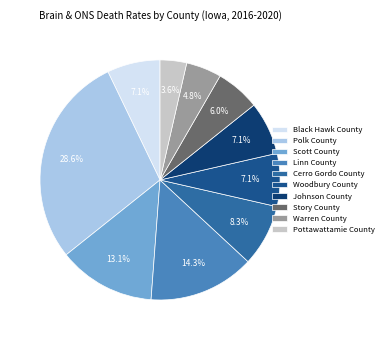

What percentage is the Warren County slice, to the nearest percent?

5%